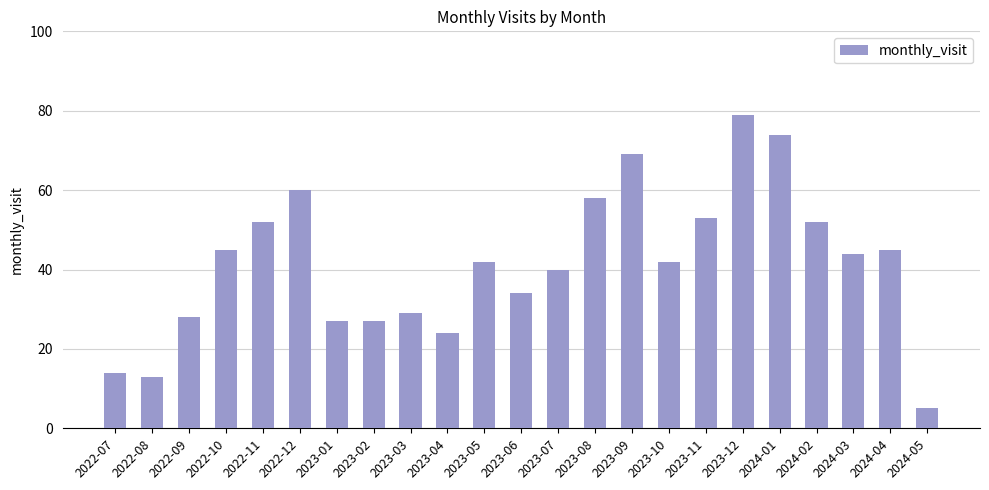

How many distinct data groups are displayed?

1